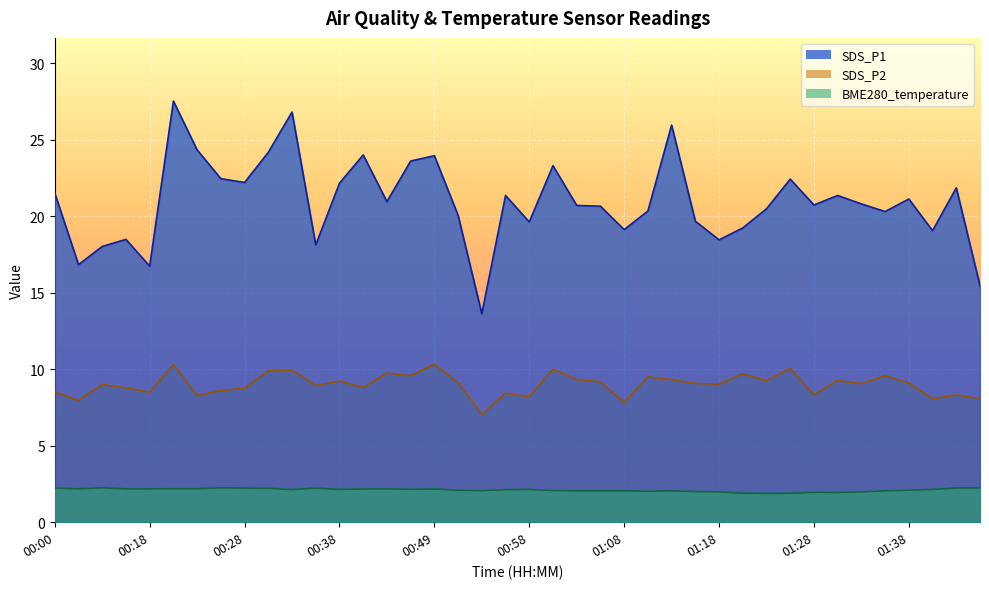

Which category has the highest value in the BME280_temperature series?

00:13